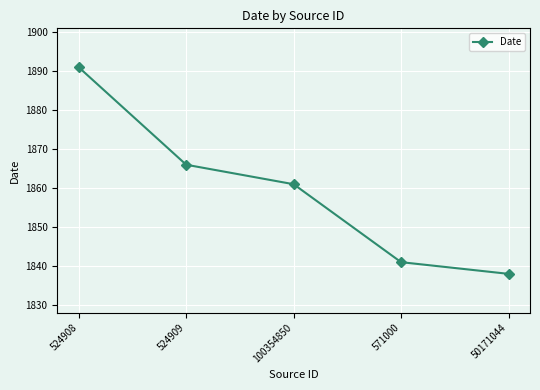

Between 571000 and 50171044, which is larger?

571000